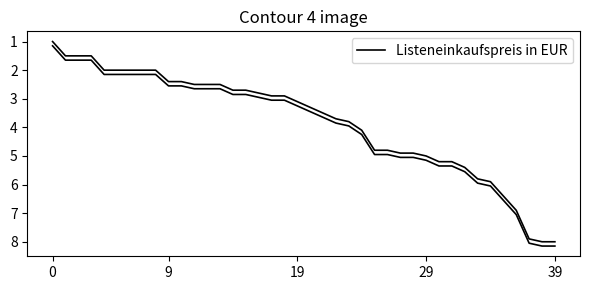

What value does the data have at 0?

1.0